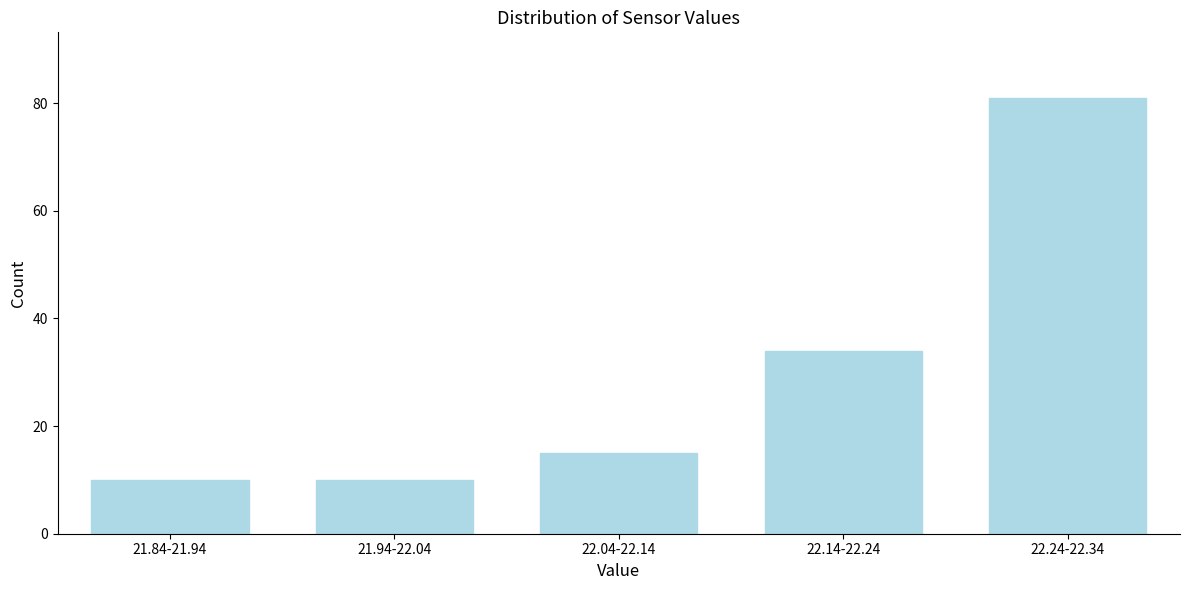

Reading left to right, transcribe all the data shown in this chart.

21.84-21.94=10	21.94-22.04=10	22.04-22.14=15	22.14-22.24=34	22.24-22.34=81